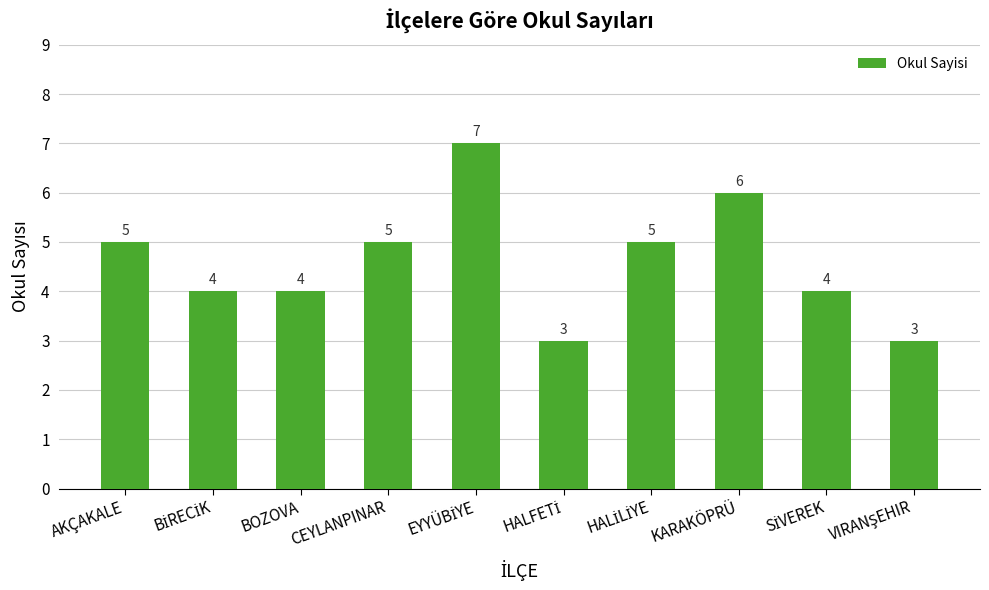

What is the smallest value displayed?

3